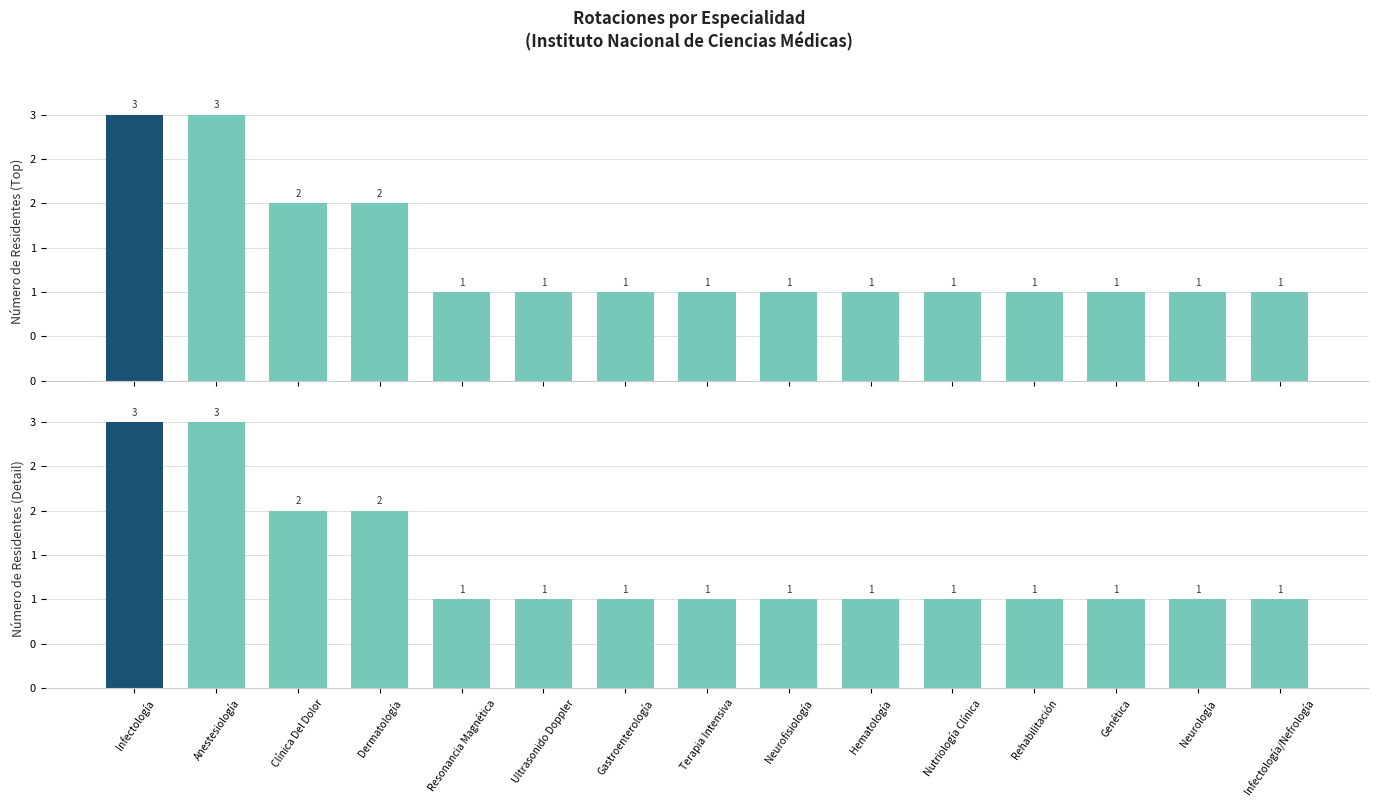

List the labels in order of value, largest first.

Infectología, Anestesiología, Clínica Del Dolor, Dermatología, Resonancia Magnética, Ultrasonido Doppler, Gastroenterología, Terapia Intensiva, Neurofisiología, Hematología, Nutriología Clínica, Rehabilitación, Genética, Neurología, Infectología/Nefrología